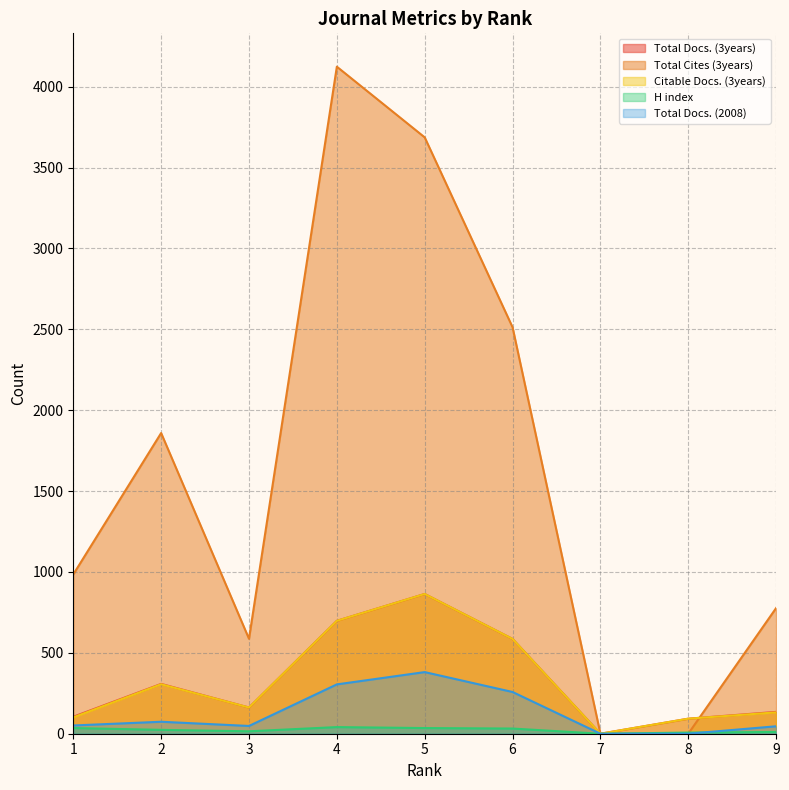

Does the chart have visible grid lines?

Yes